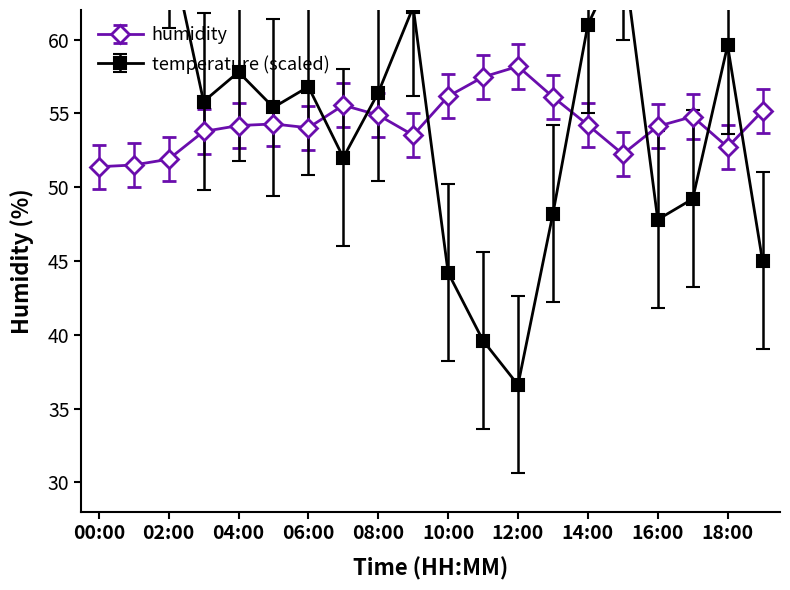

The value of humidity at 03:00 is 13.1. True or false?

False